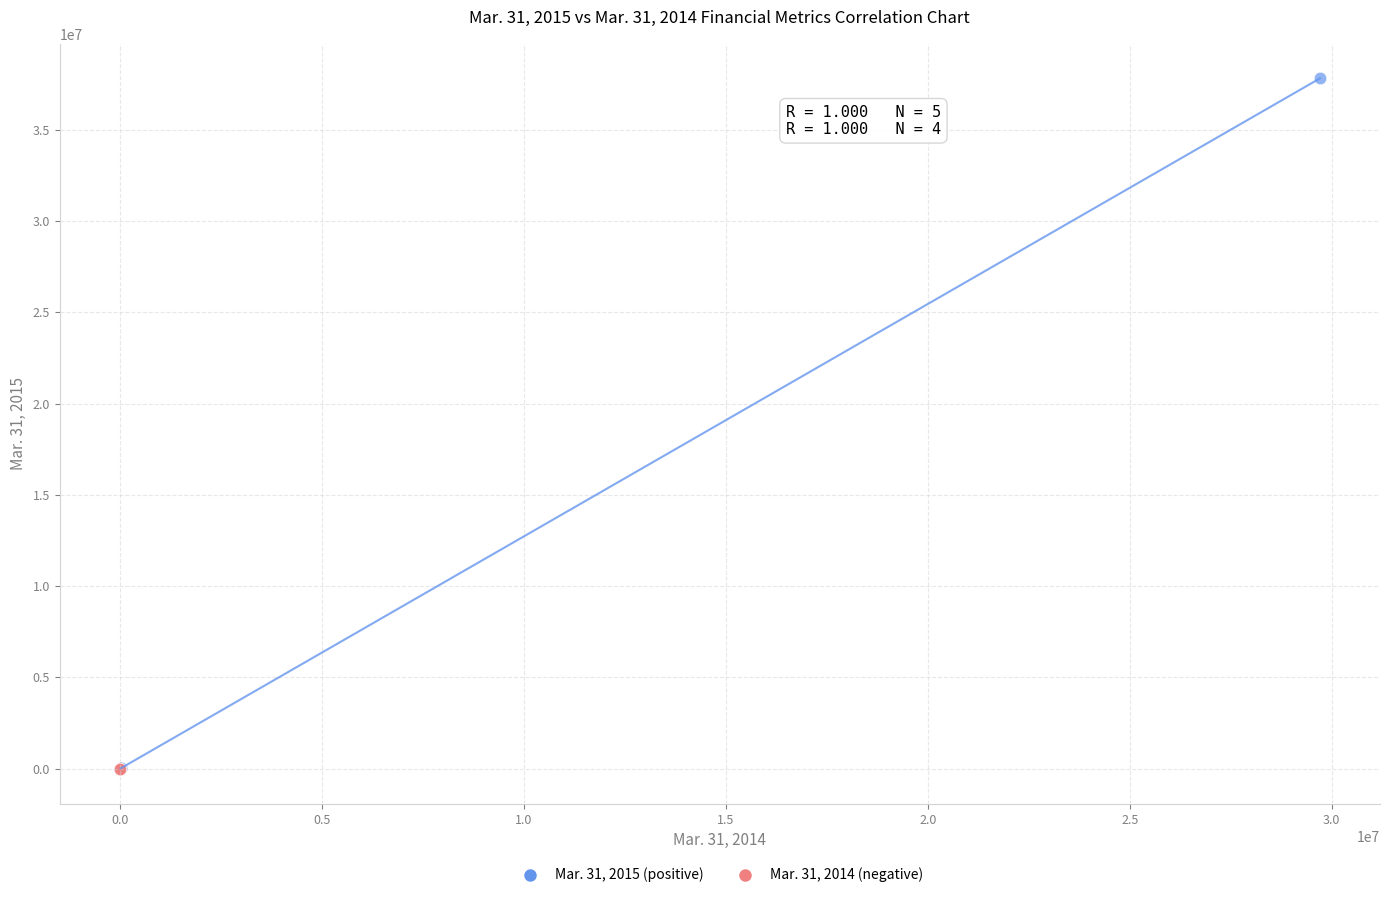

Which series has the largest Y range (max minus min)?

Mar. 31, 2015 (positive)